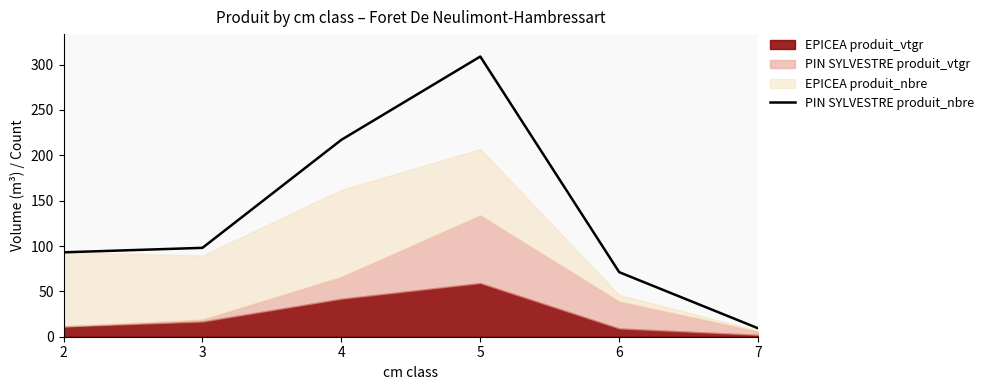

Reading left to right, extract all data points from this chart.

2=93.1	3=98.0	4=217.1	5=309.0	6=71.2	7=9.3